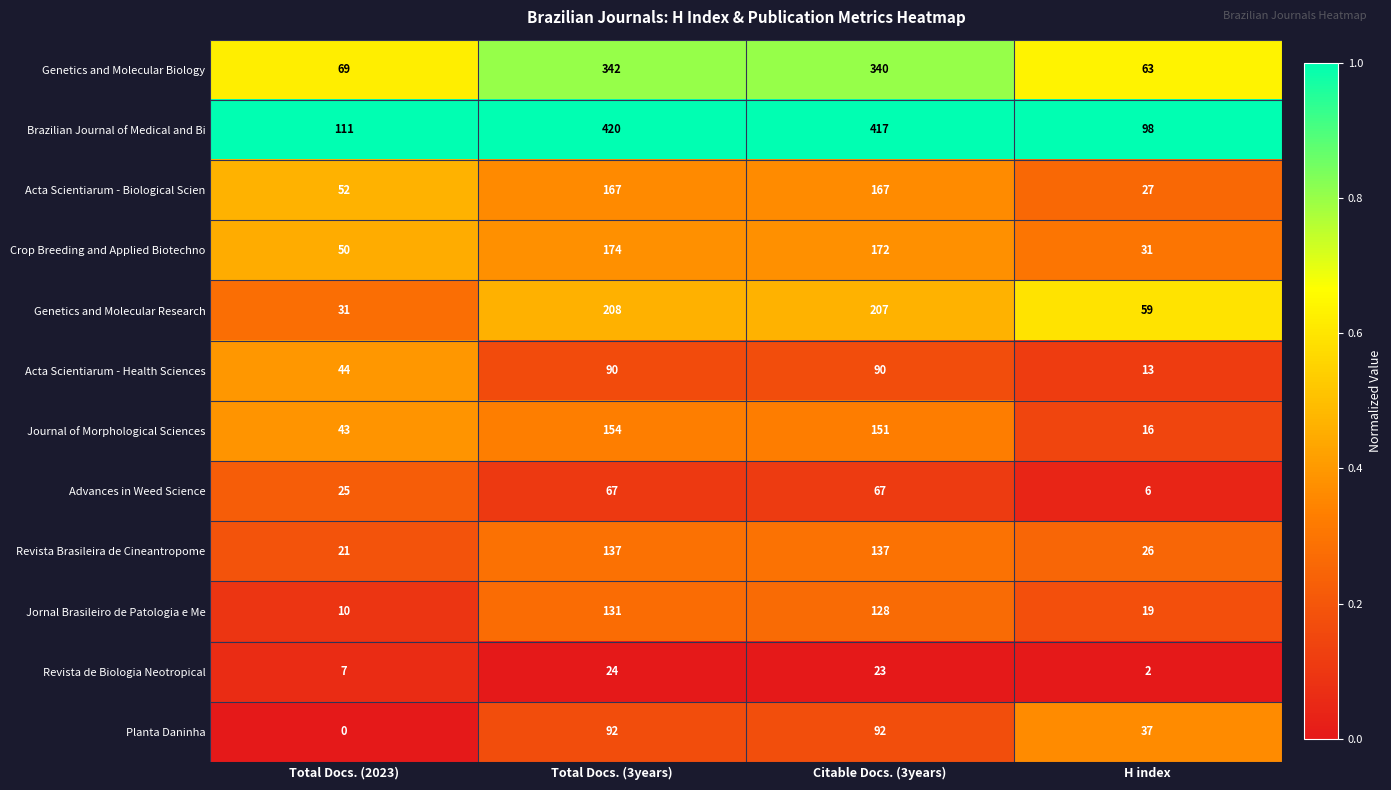

What is the total value across all series at Total Docs. (2023)?

463